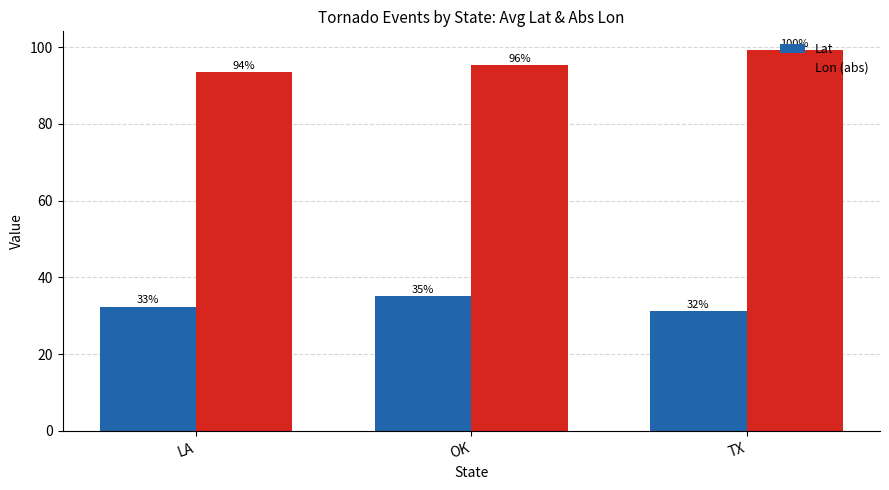

Reading left to right, extract all data points from this chart.

Lat: LA=32.4	OK=35.1	TX=31.3
Lon (abs): LA=93.5	OK=95.4	TX=99.2